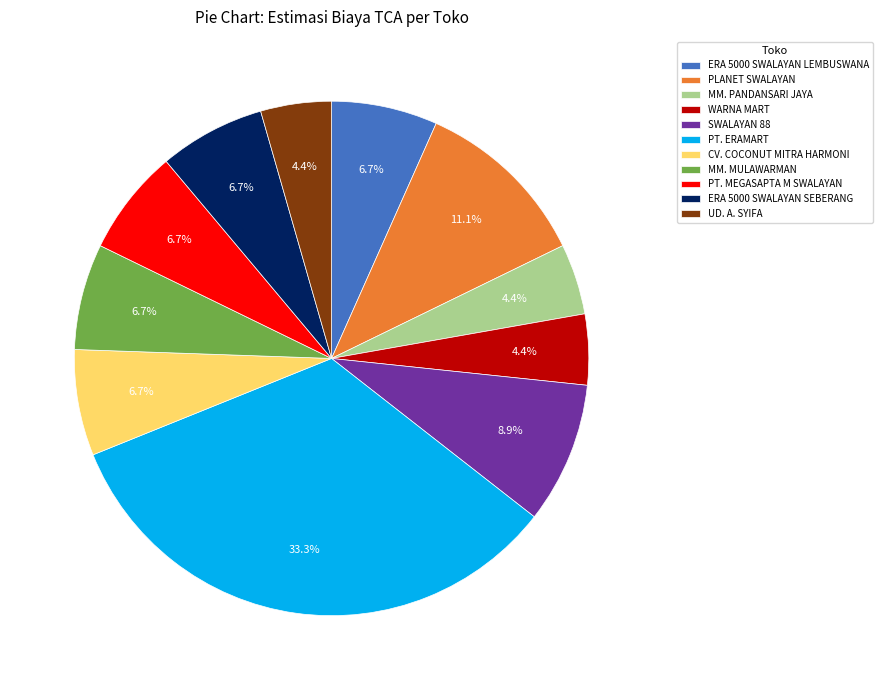

What portion of the pie excludes WARNA MART?

95.6%